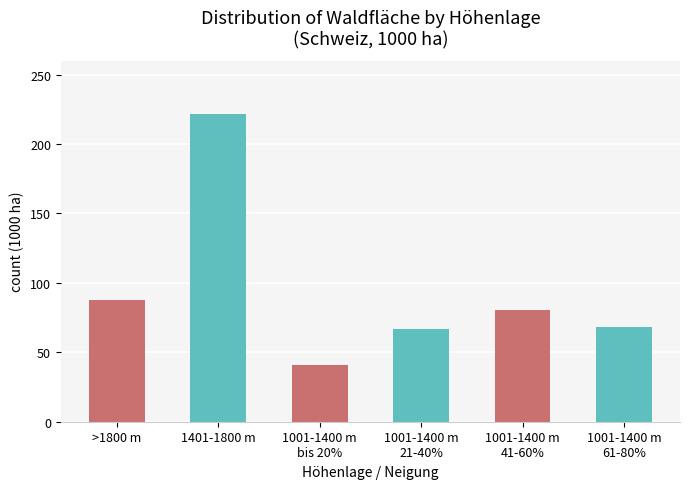

What is the label of the 2nd bar from the left?

1401-1800 m